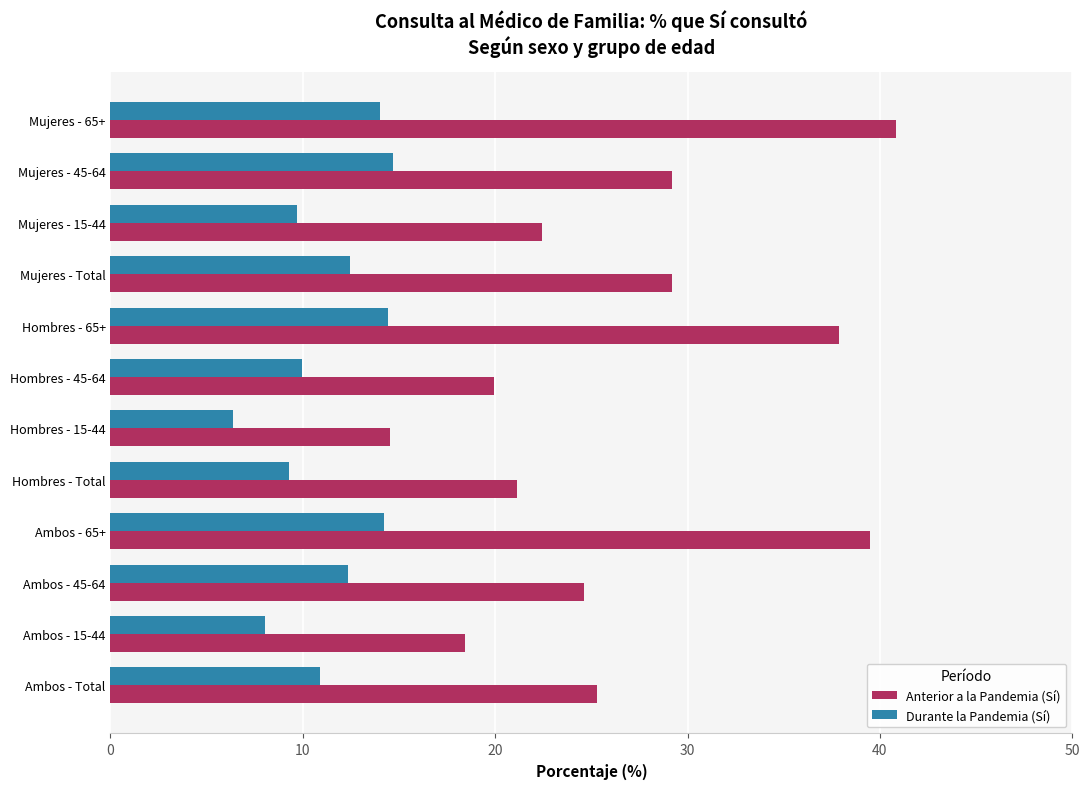

What is the total value across all series at Hombres - 65+?

52.3